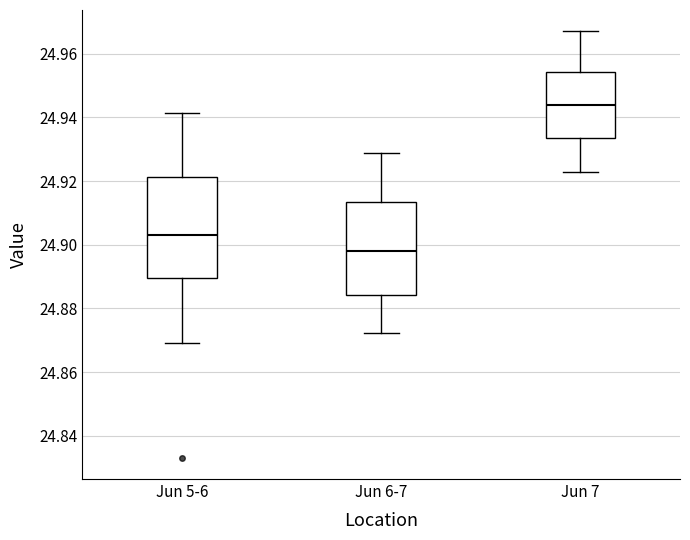

Where does the lower whisker of the box for Jun 7 end on the y-axis? The values are not printed on the chart, so give them approximately, as read against the axis.

24.922